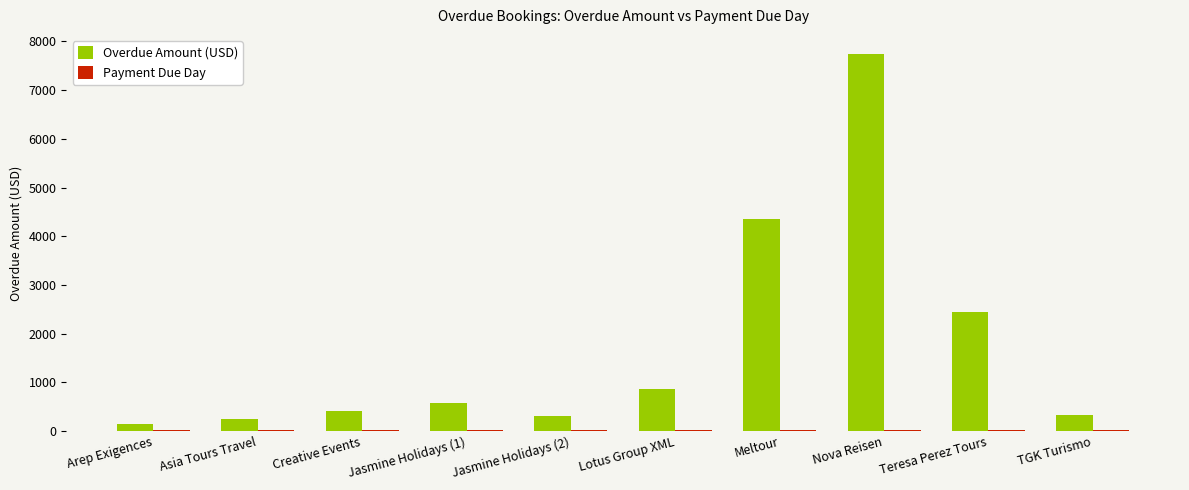

At which label does Overdue Amount (USD) reach its peak?

Nova Reisen